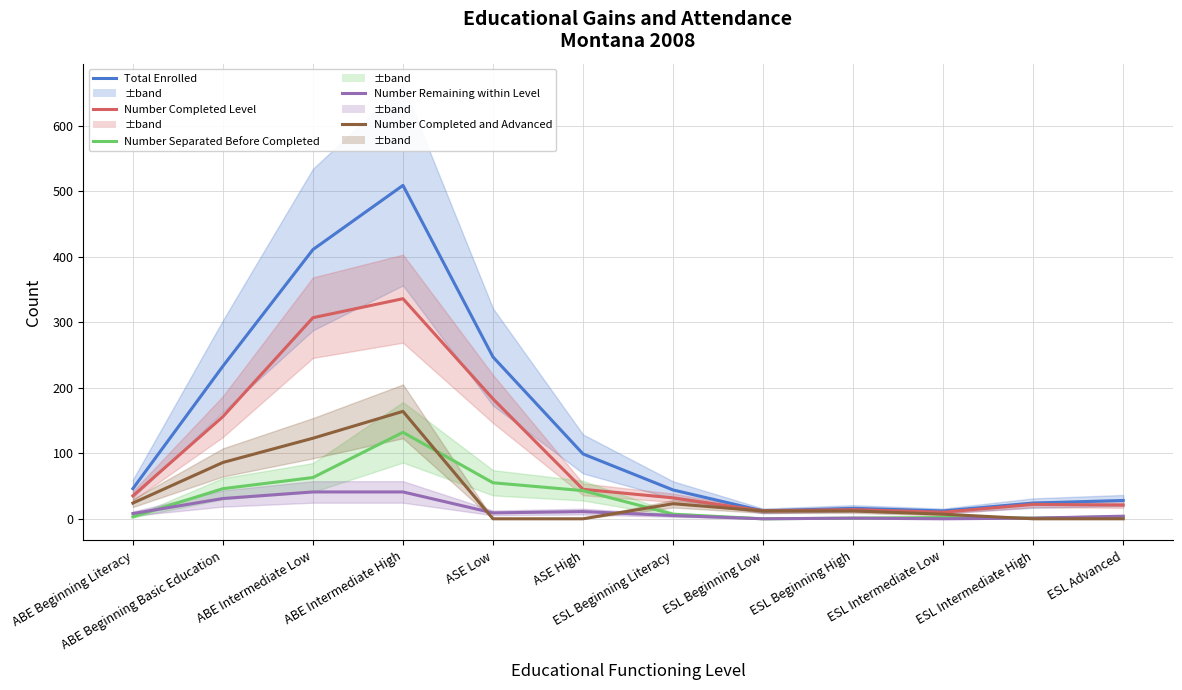

In Number Completed and Advanced, how many points are higher than both neighbors (excluding endpoints)?

2